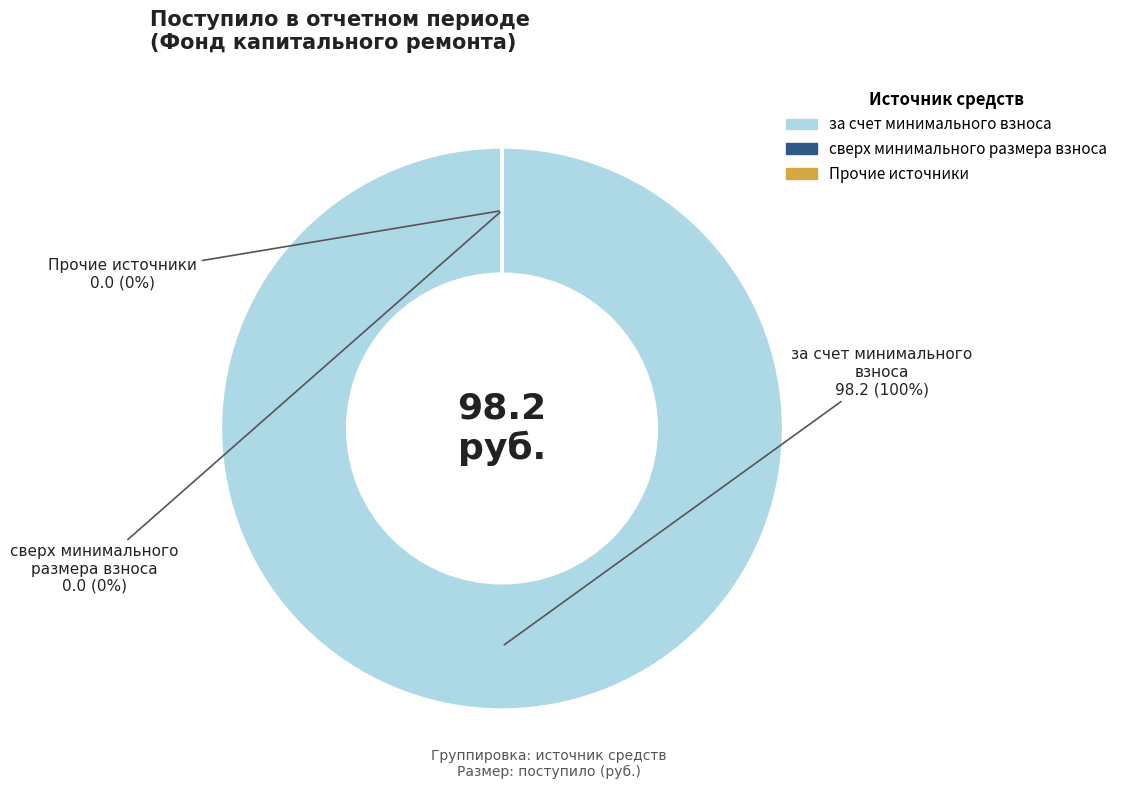

How many segments does this pie chart have?

3